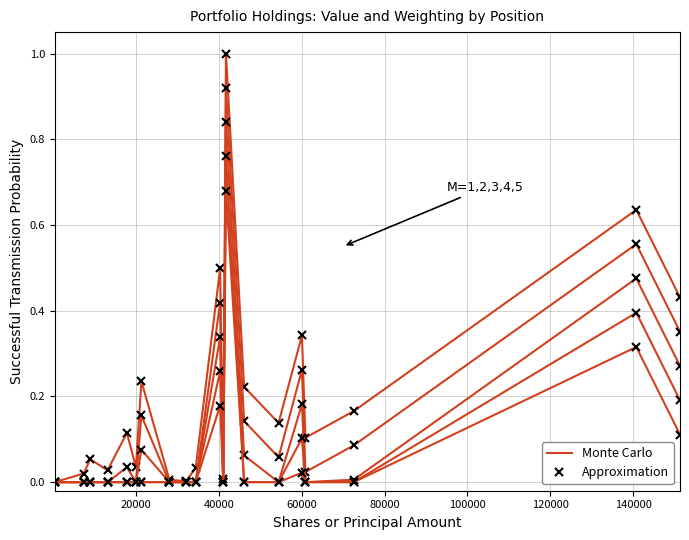

How many interior local valleys does the Monte Carlo series have?

6